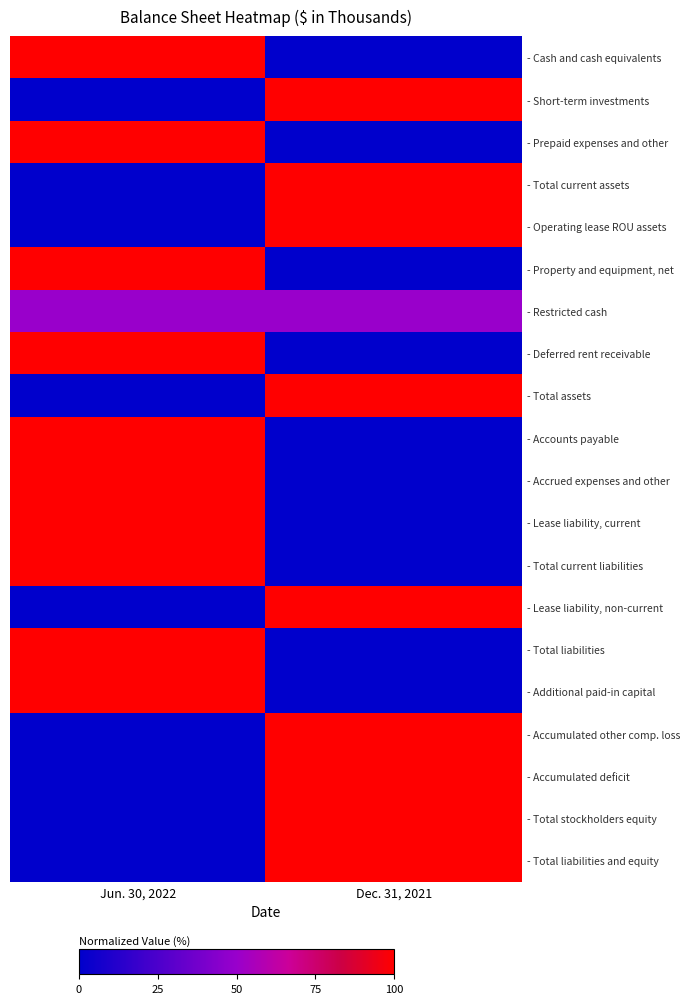

What is the total value across all series at Dec. 31, 2021?

9.5